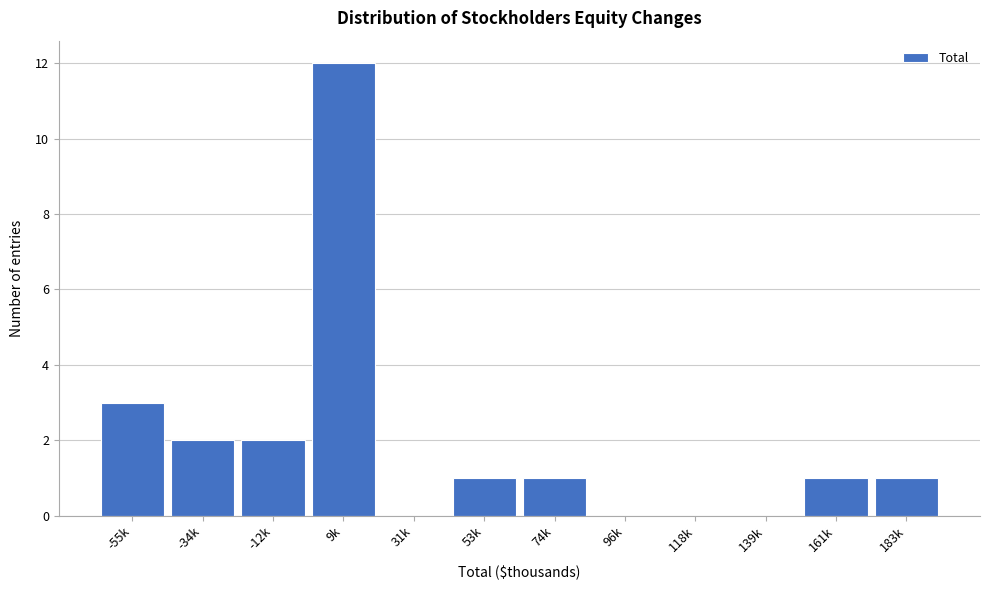

Reading right to left, extract all data points from this chart.

183k=1	161k=1	139k=0	118k=0	96k=0	74k=1	53k=1	31k=0	9k=12	-12k=2	-34k=2	-55k=3